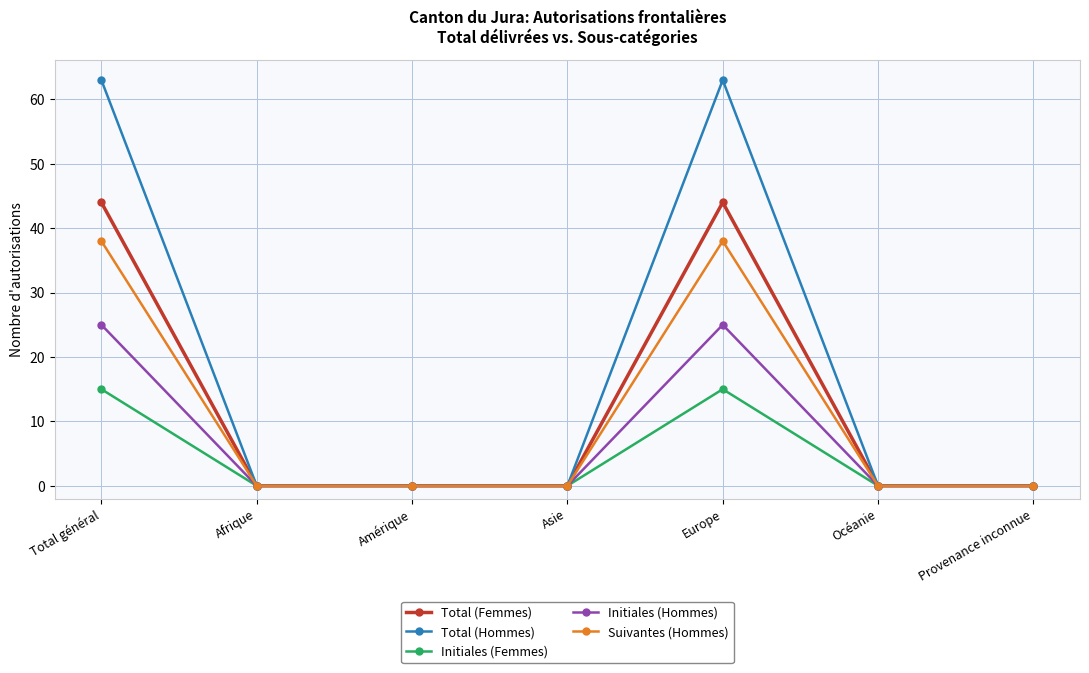

How many Total (Hommes) values are between 0 and 63?

7